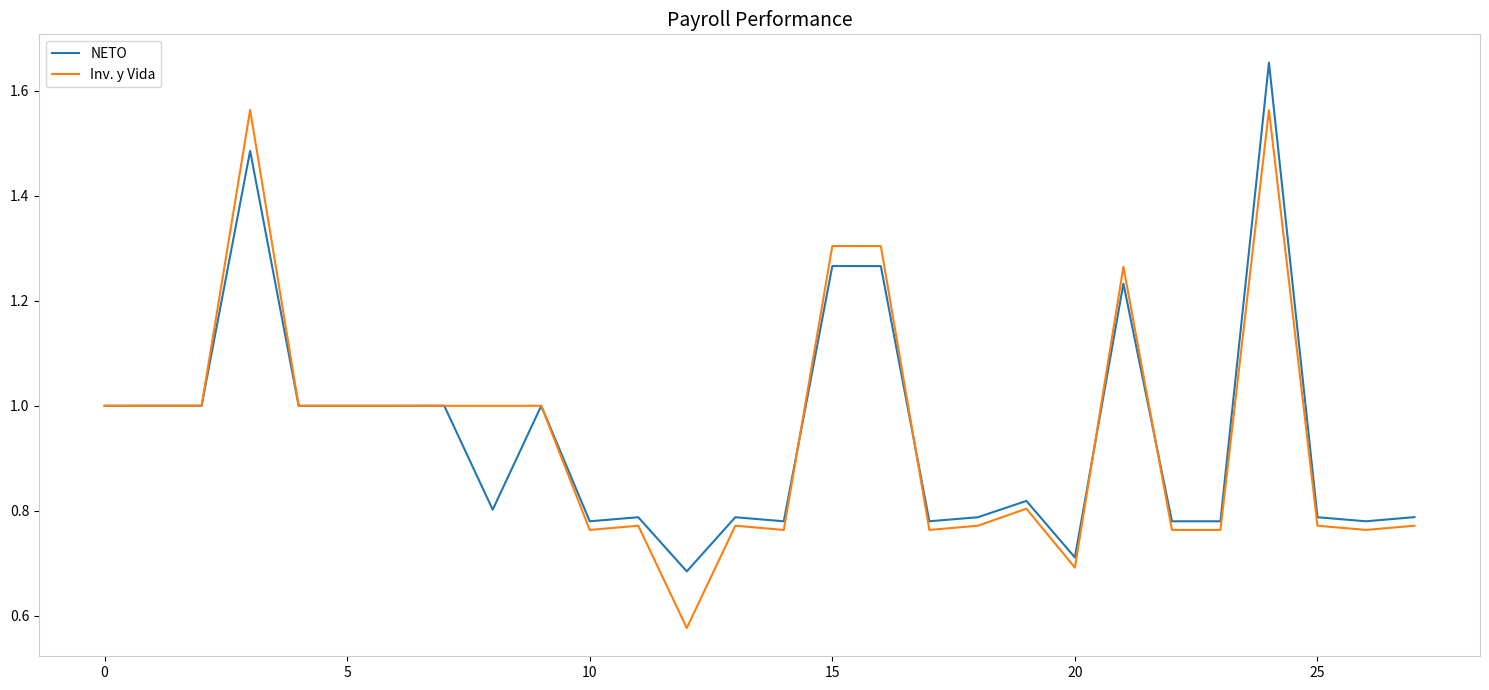

How many lines are shown in the chart?

2